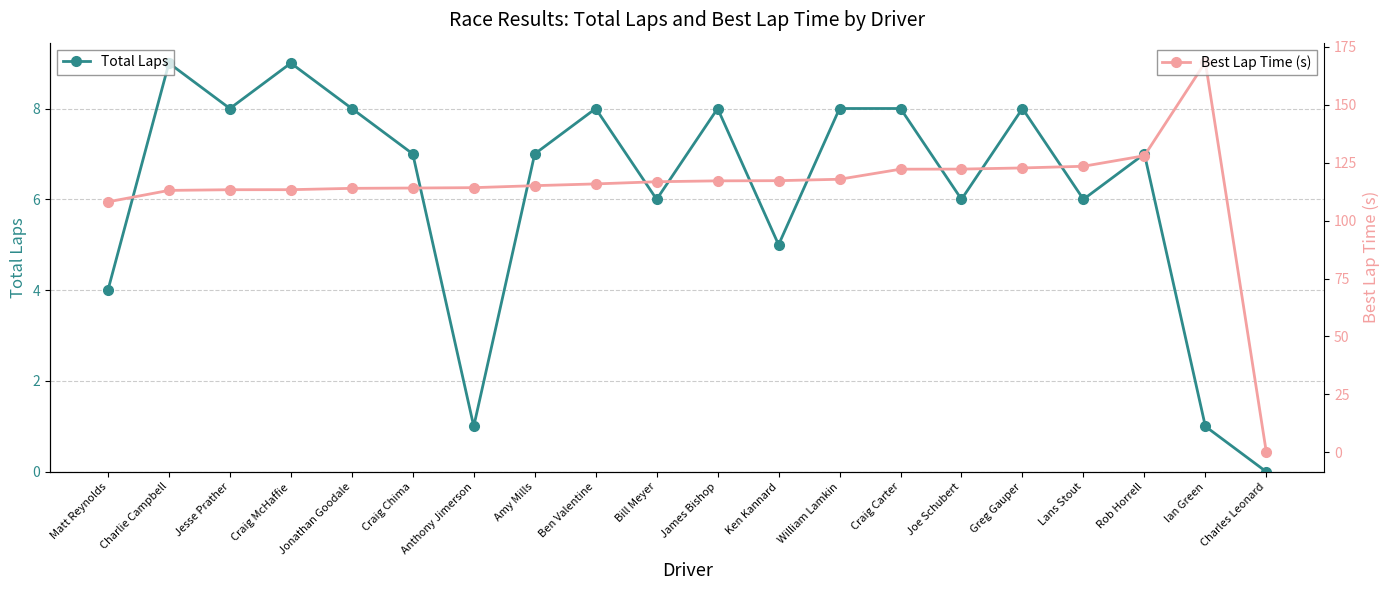

How many positive values does the Best Lap Time (s) series have?

19